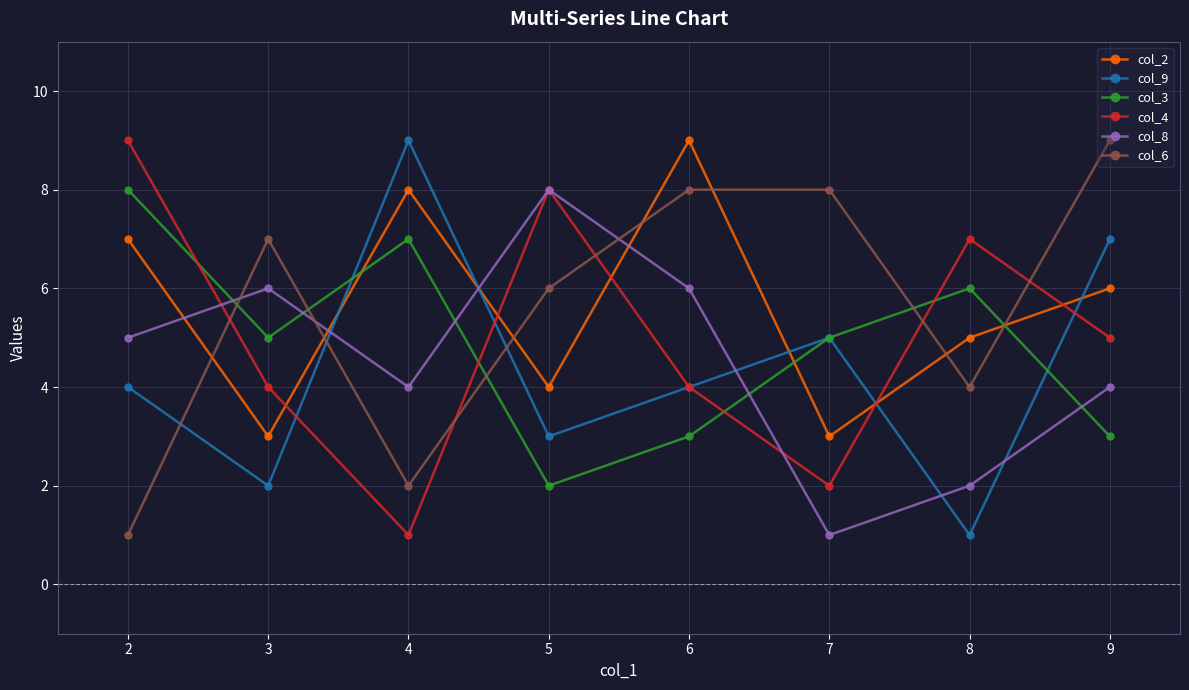

How many lines are shown in the chart?

6